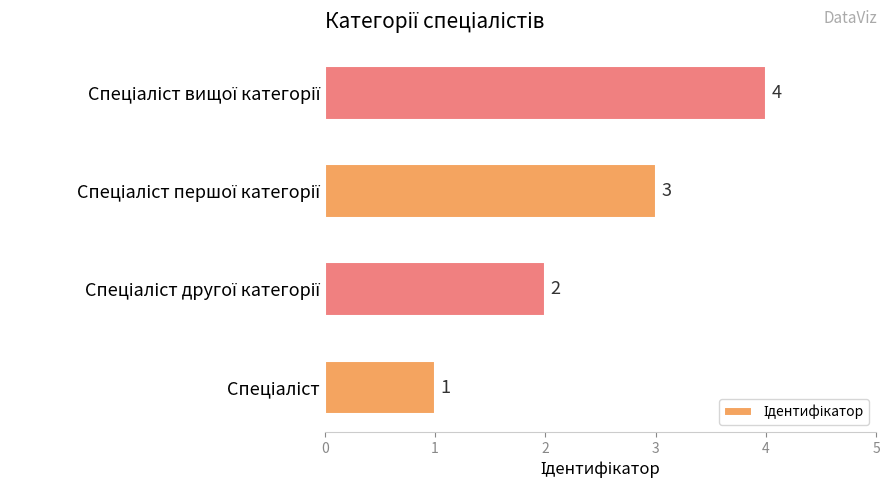

How many values are between 2 and 4?

3